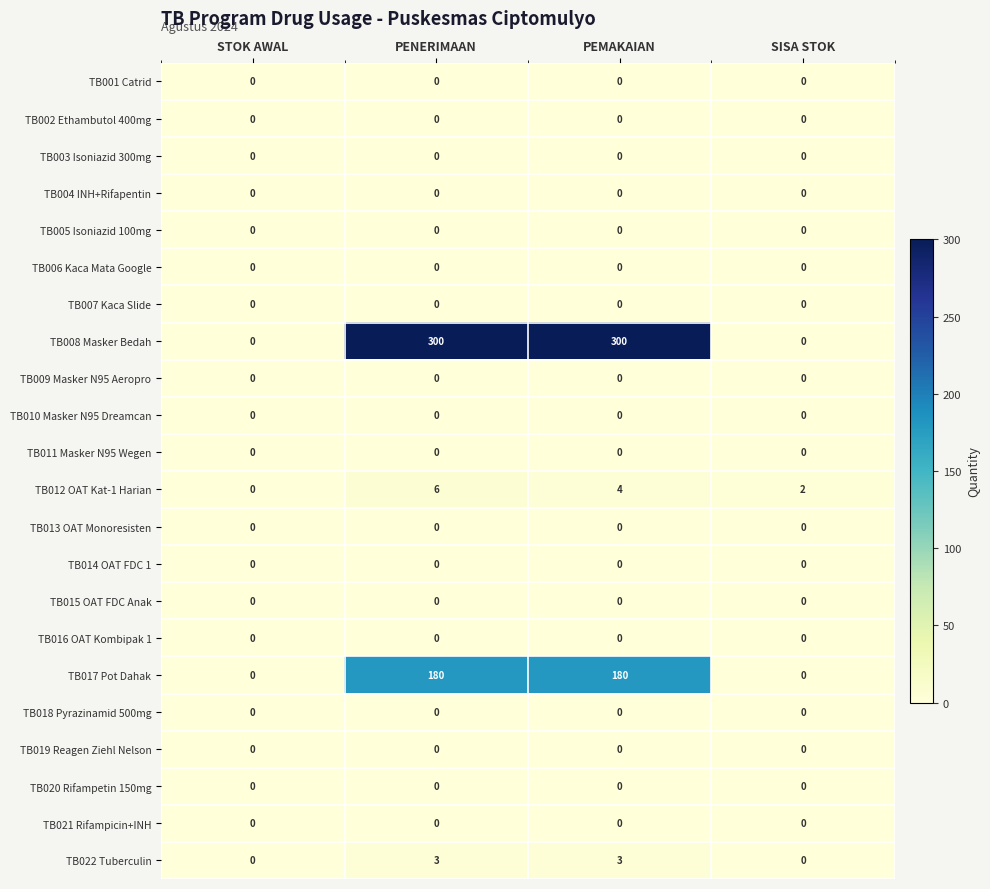

Which series has the largest total across all categories?

TB008 Masker Bedah